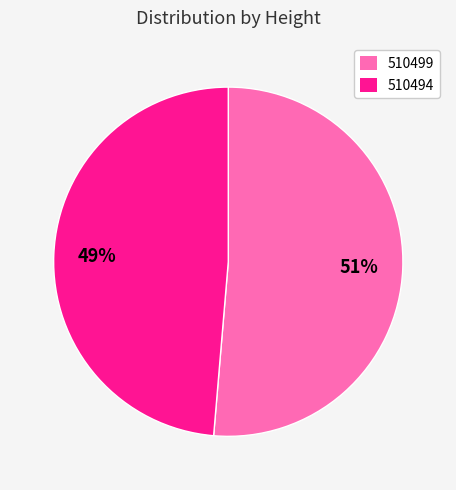

Combined, do 510499 and 510494 account for over 50%?

Yes